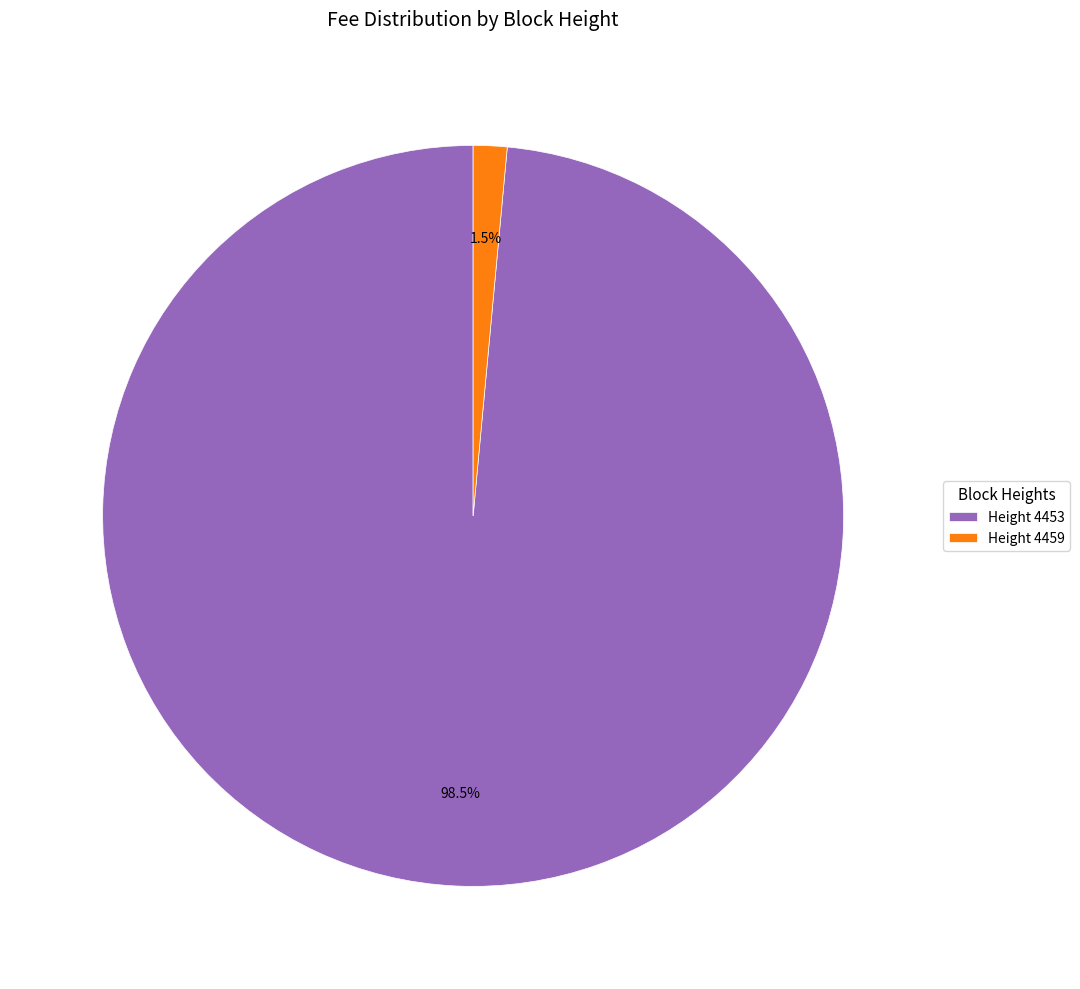

Combined, what portion of the pie is Height 4453 and Height 4459?

100.0%